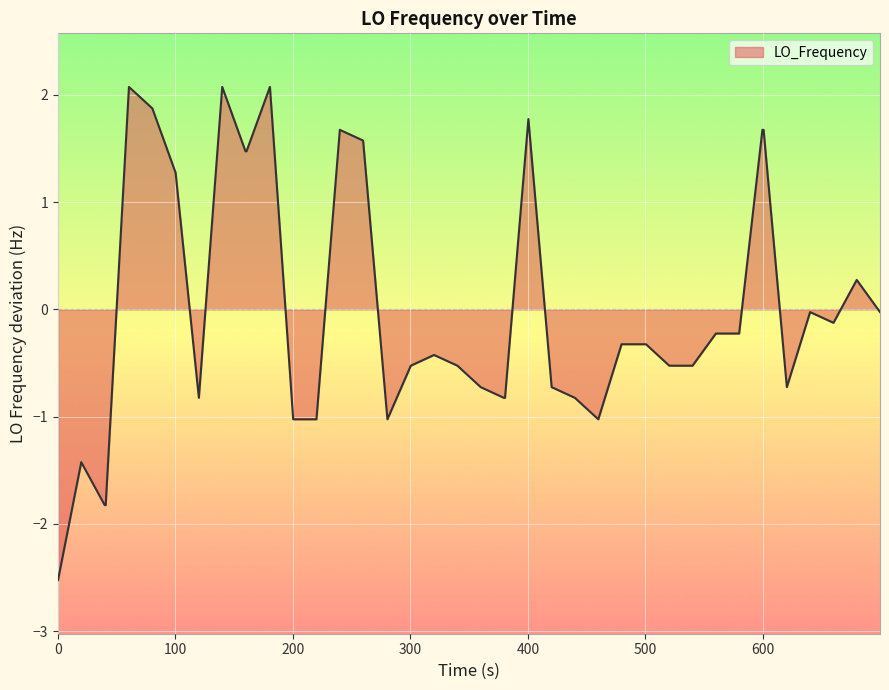

What is the smallest value displayed?

-2.5